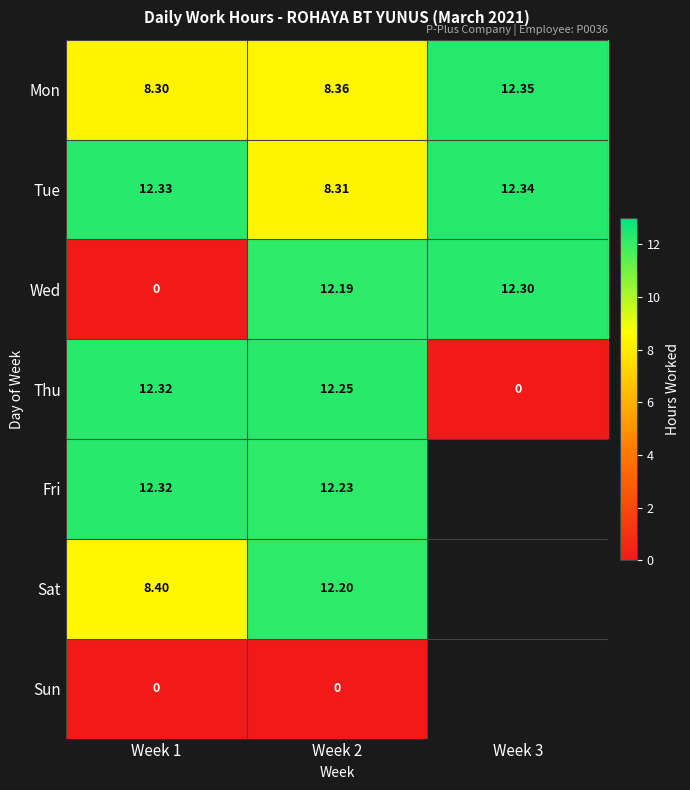

The value of Tue at Week 3 is 12.3. True or false?

True